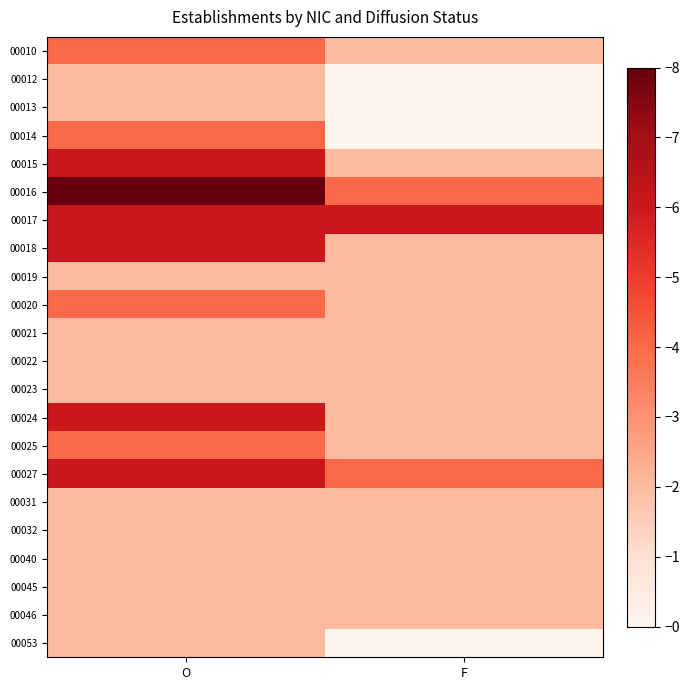

Count the number of data series in this chart.

22